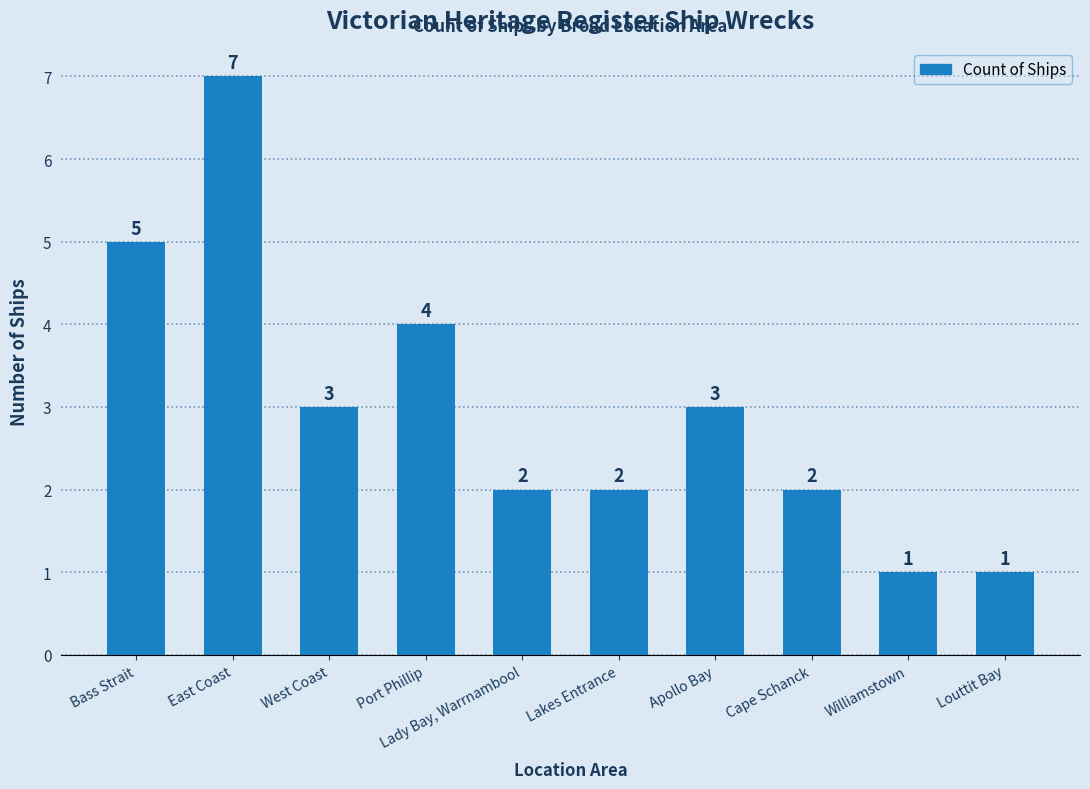

At which label is the value closest to 4?

Port Phillip